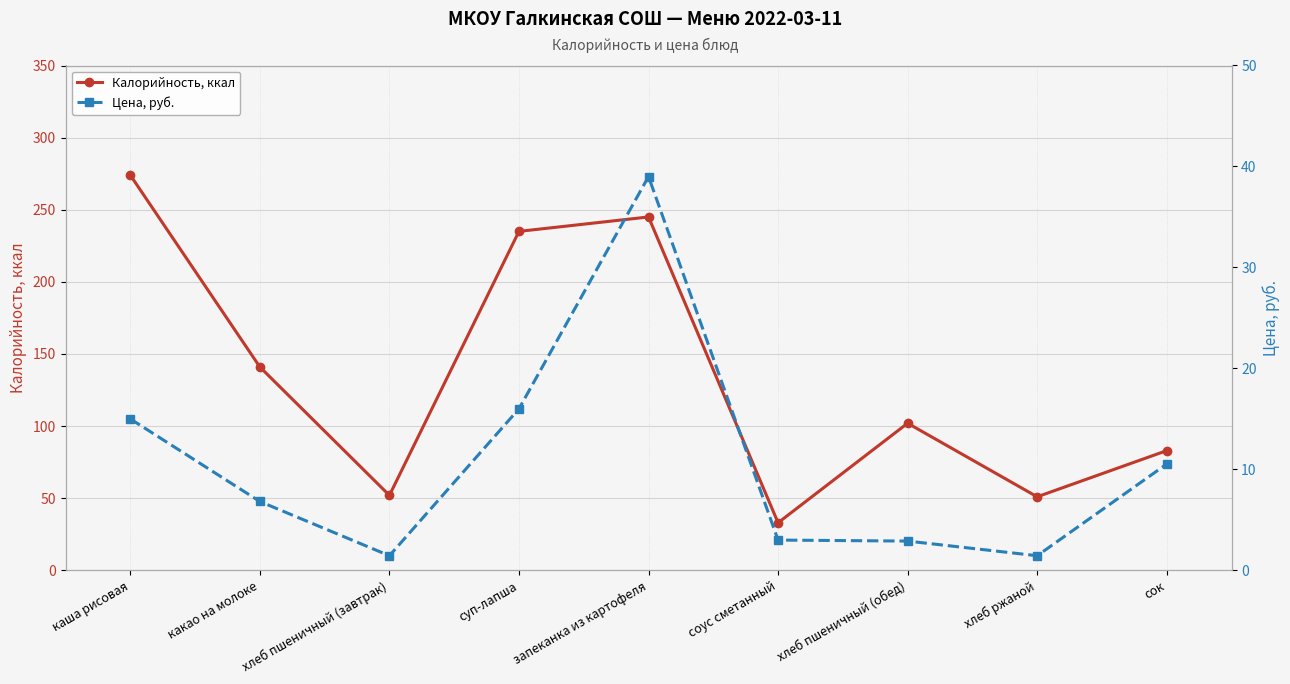

How many lines are shown in the chart?

2